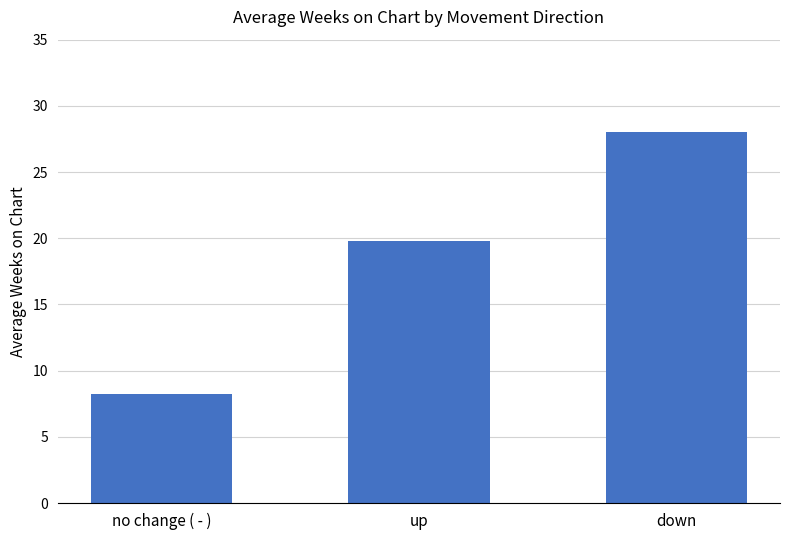

Reading left to right, transcribe all the data shown in this chart.

8.2	19.8	28.0